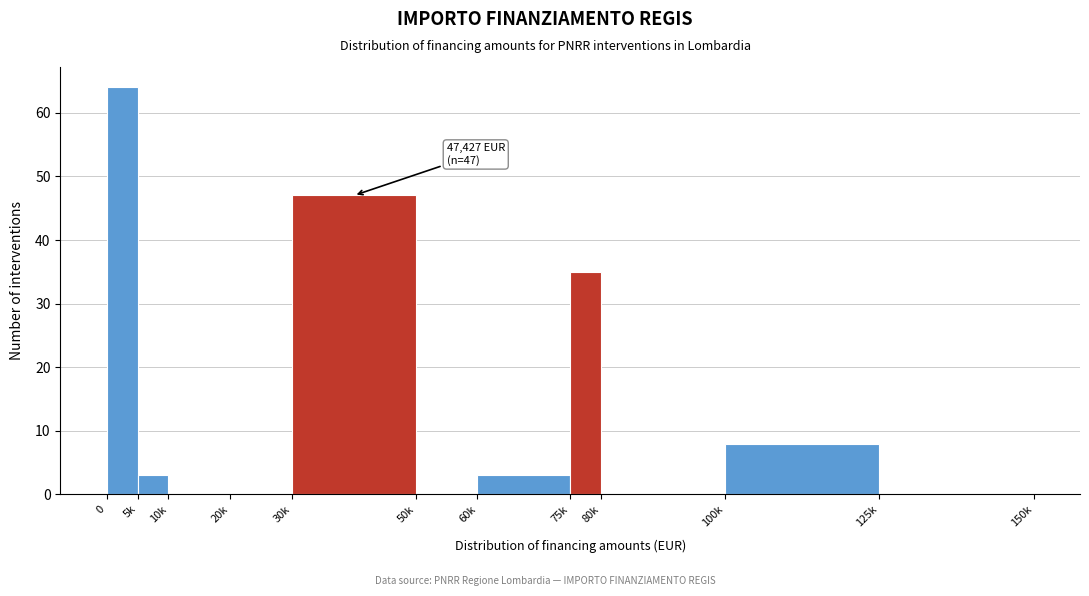

Reading left to right, what are all the values shown in this chart?

0=64	5k=3	10k=0	20k=0	30k=47	50k=0	60k=3	75k=35	80k=0	100k=8	125k=0